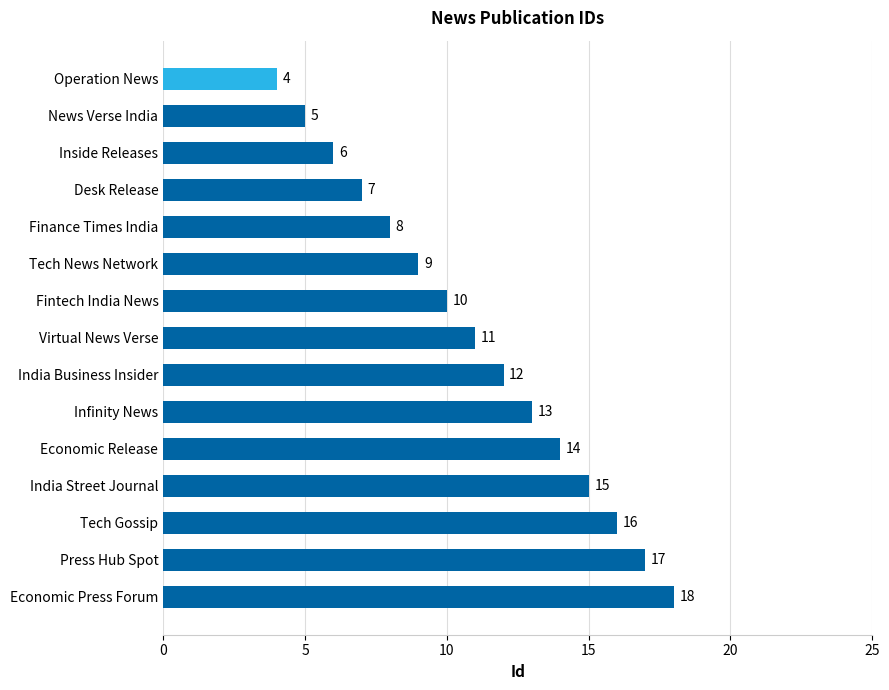

What is the change in value from Finance Times India to Infinity News?

+5